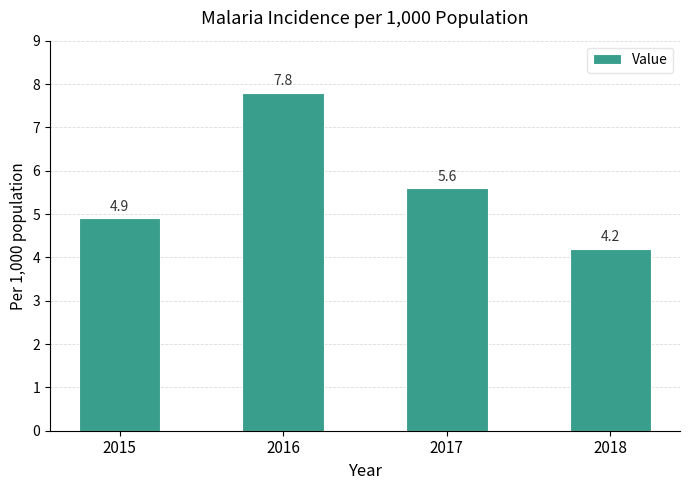

Where does the data first go above 5?

2016